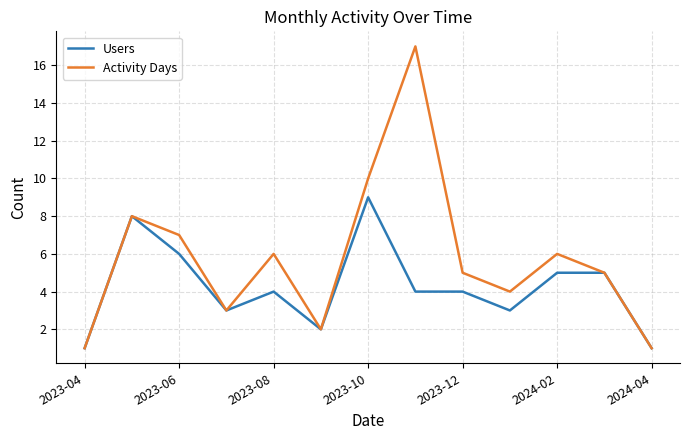

What is the maximum value shown in the chart?

17